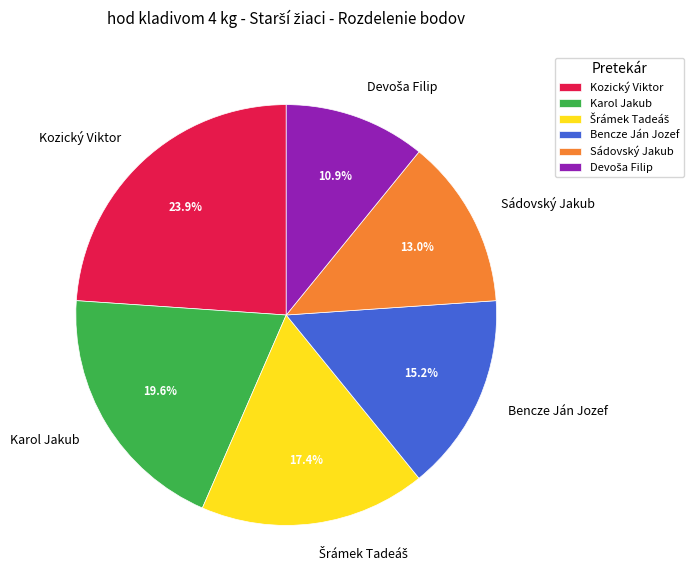

Which category has the biggest portion of the pie?

Kozický Viktor